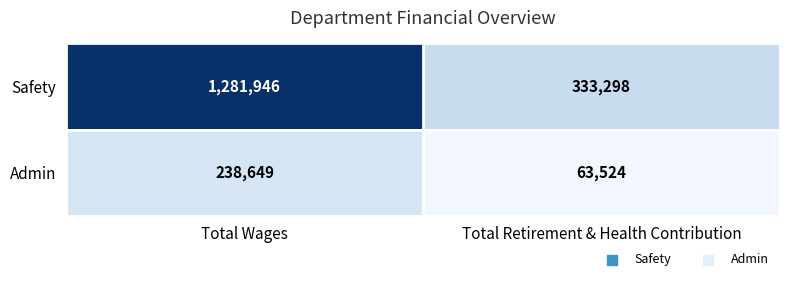

True or false: Admin has a value of 63524 at Total Retirement & Health Contribution.

True